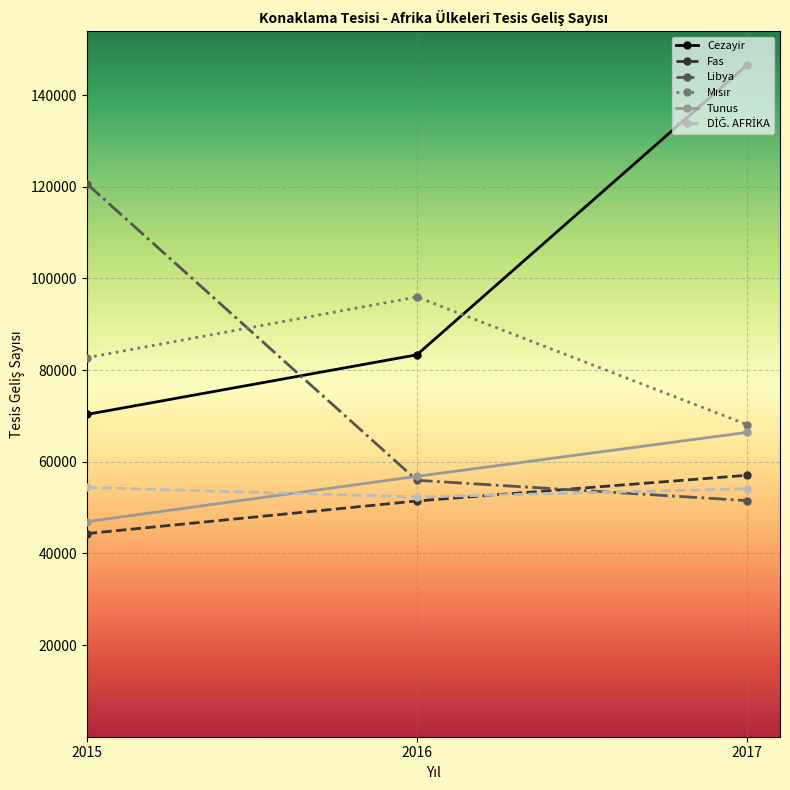

Count the Cezayir values in the range 70314 to 146579.

3